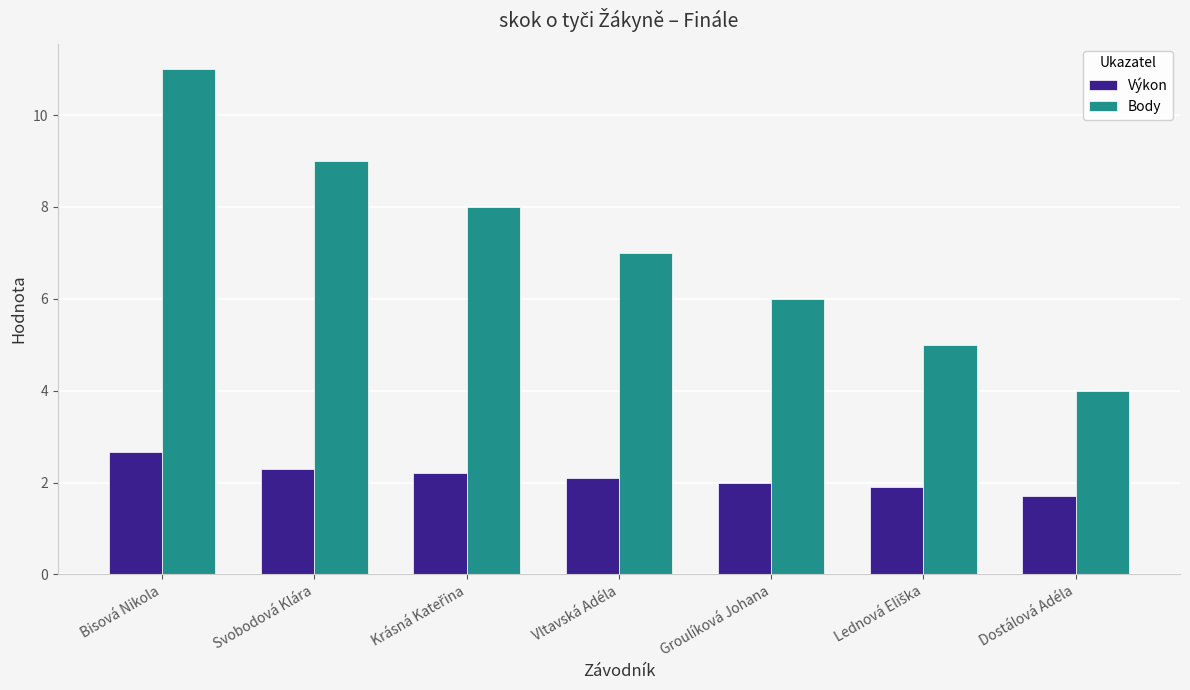

What is the sum of all Výkon values?

14.9